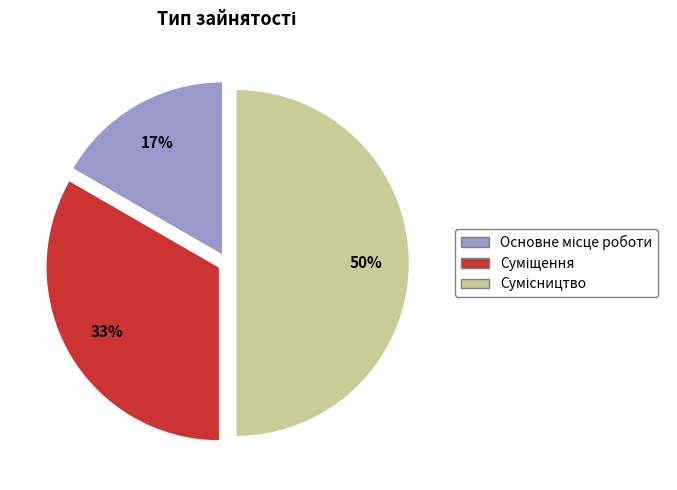

To the nearest percent, what is the average slice percentage?

33%